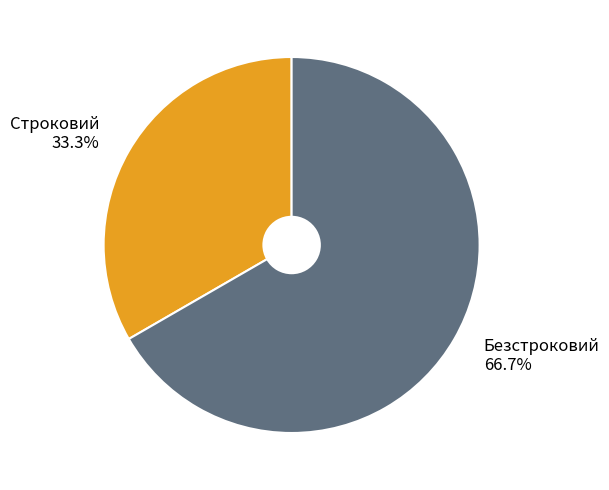

Rank the categories by value from lowest to highest.

Строковий, Безстроковий